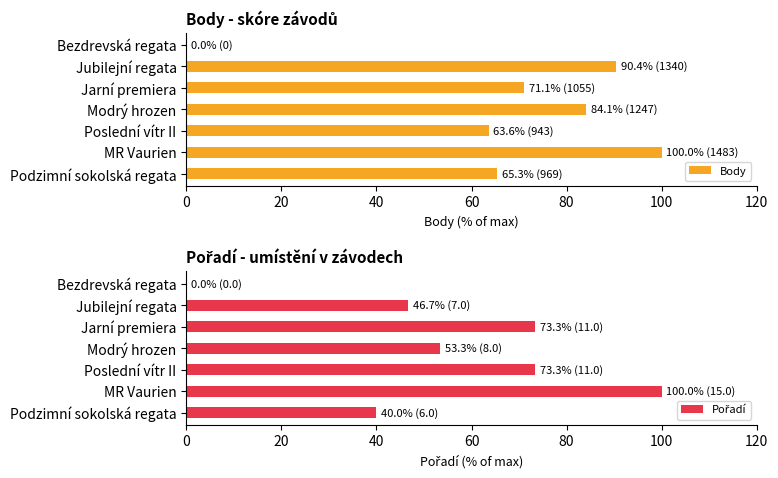

How many values in Body are above zero?

6